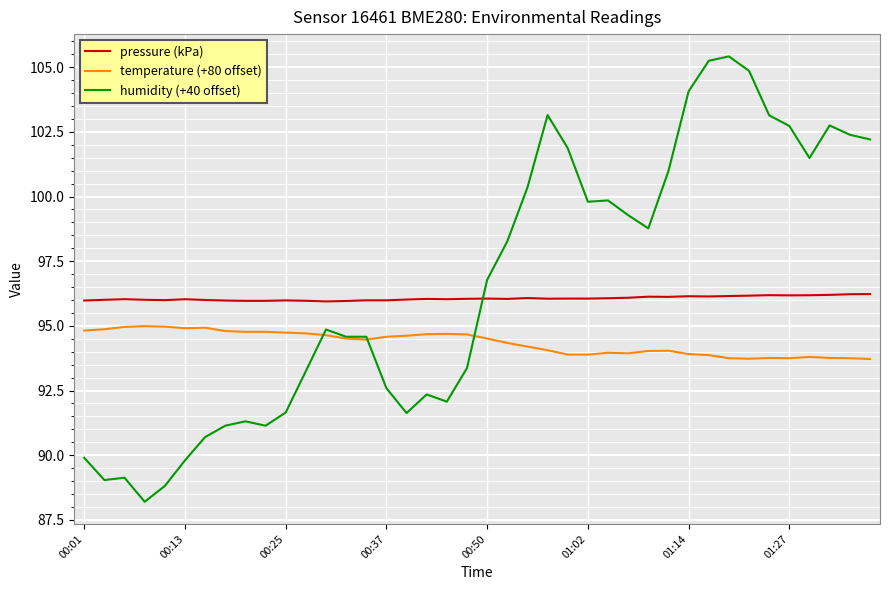

Which series has the widest spread of values?

humidity (+40 offset)